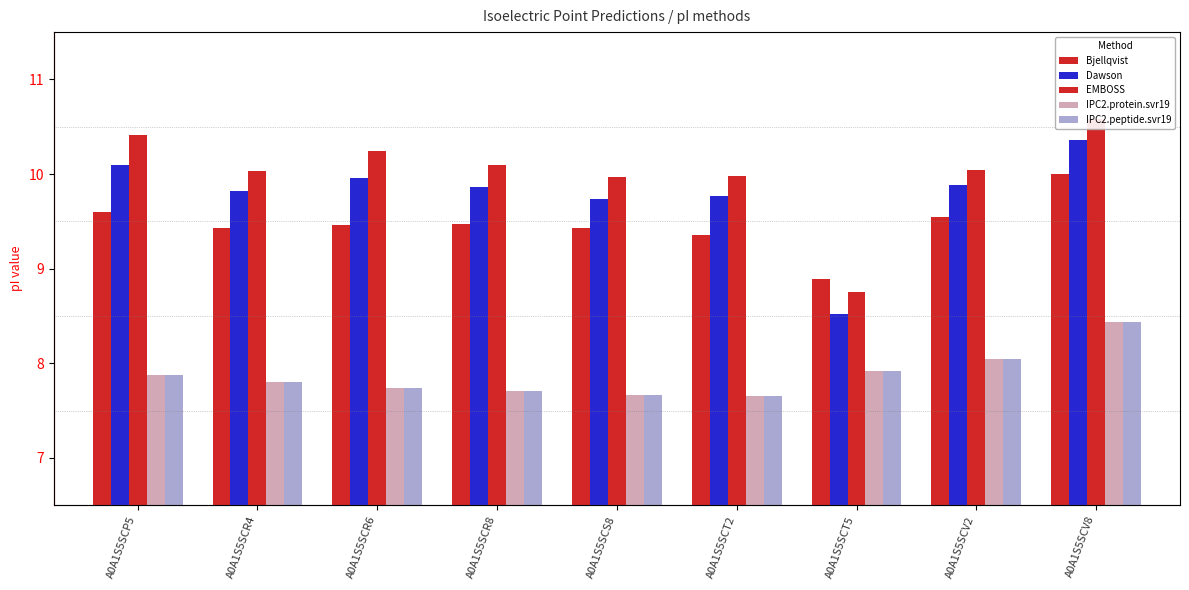

What is the label of the 4th bar from the left?

A0A1S5SCR8